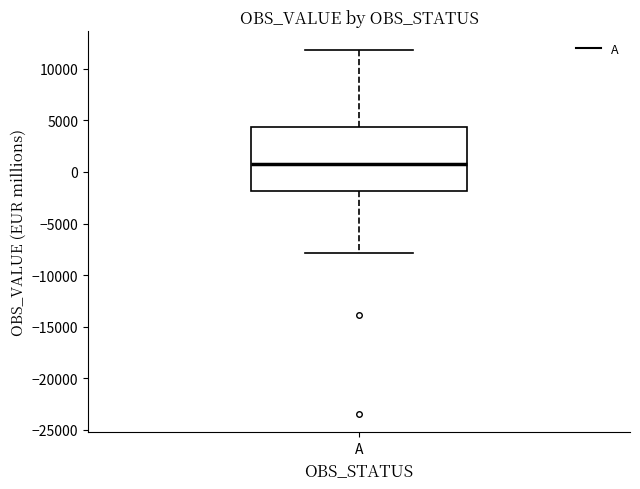

Read this box plot against the y-axis: the position of the median line, the range covered by the box, and the ends of both whiskers. The values are not printed on the chart, so give them approximately, as read against the axis.

median 1000, box -2000 to 4500, whiskers -8000 to 12000